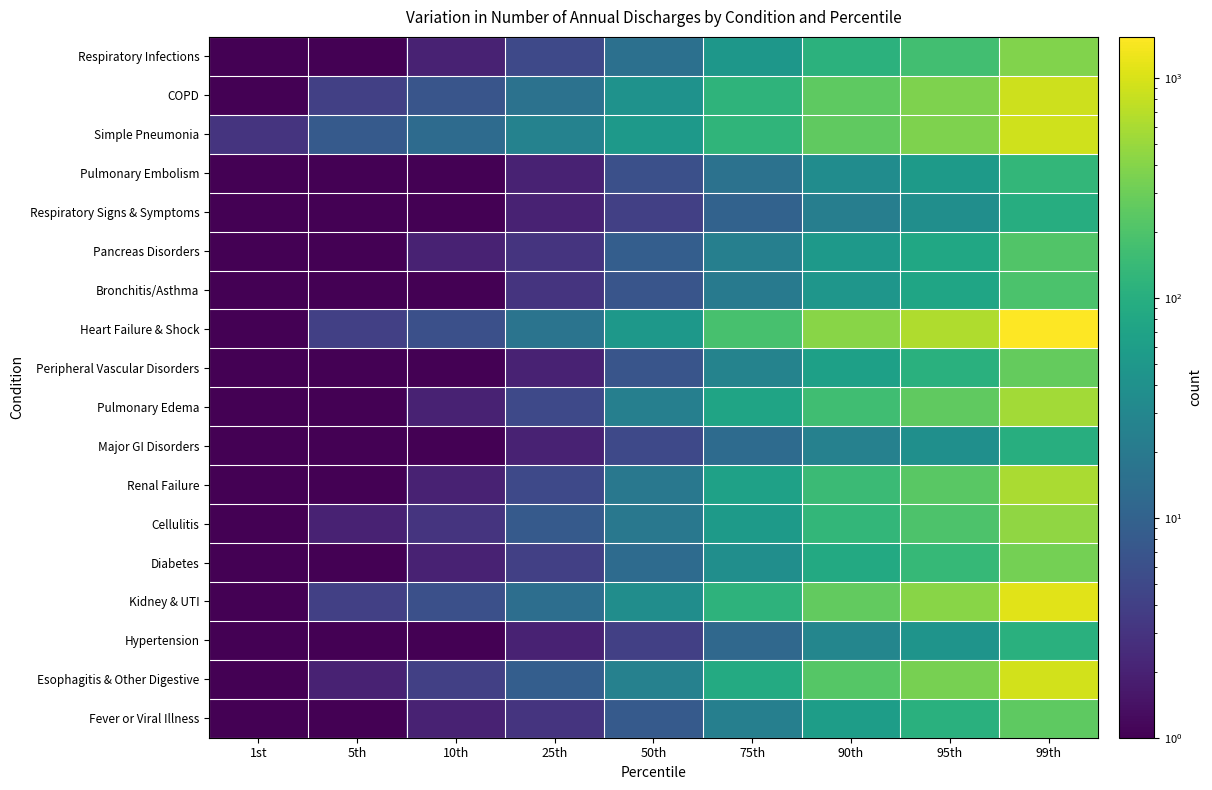

What is the total value across all series at 1st?

20